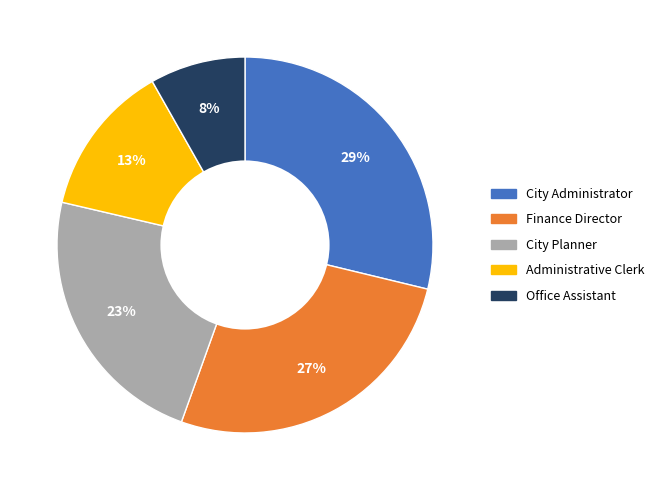

To the nearest percent, what is the average slice percentage?

20%